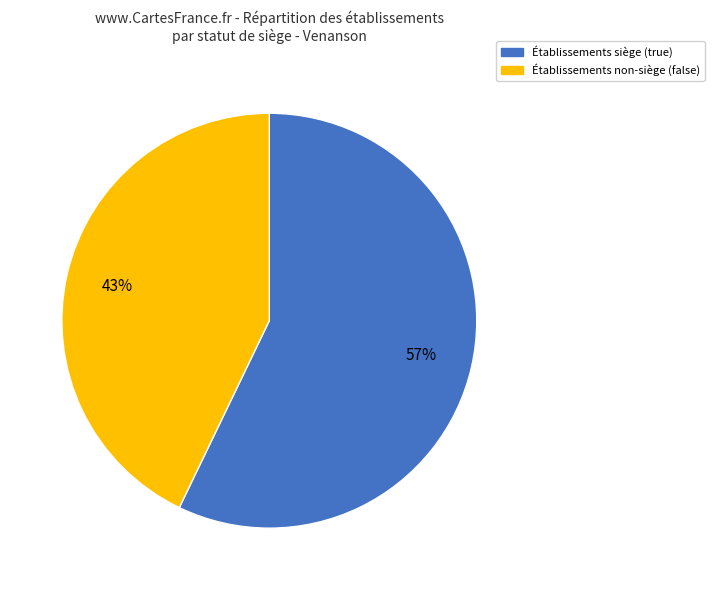

Is there a majority slice in this chart?

Yes